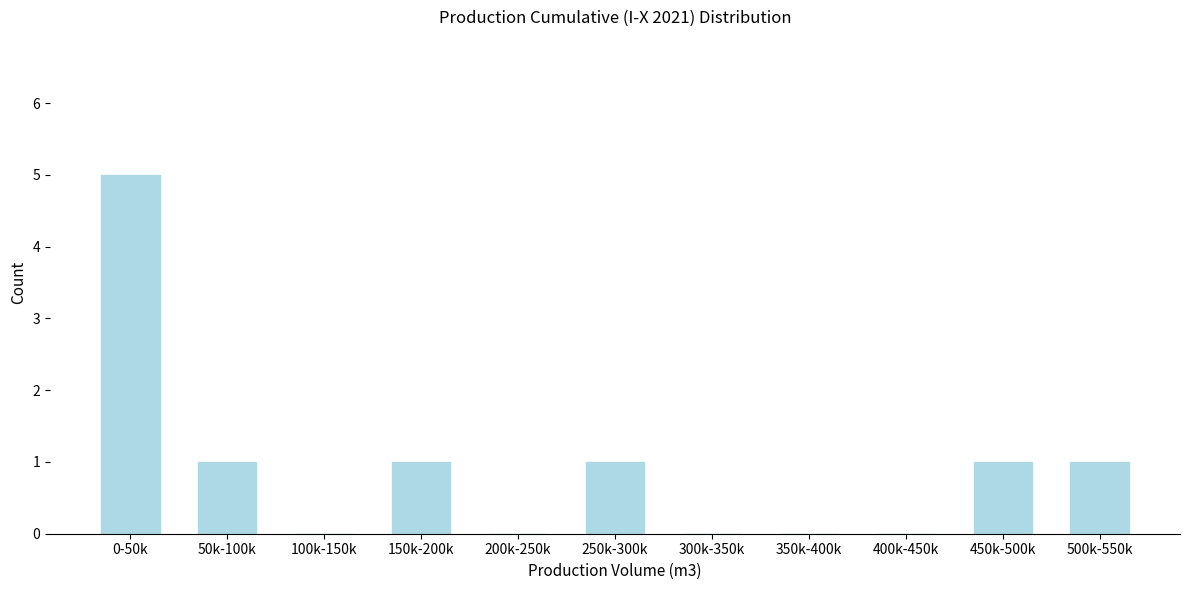

Reading left to right, extract all data points from this chart.

0-50k=5	50k-100k=1	100k-150k=0	150k-200k=1	200k-250k=0	250k-300k=1	300k-350k=0	350k-400k=0	400k-450k=0	450k-500k=1	500k-550k=1